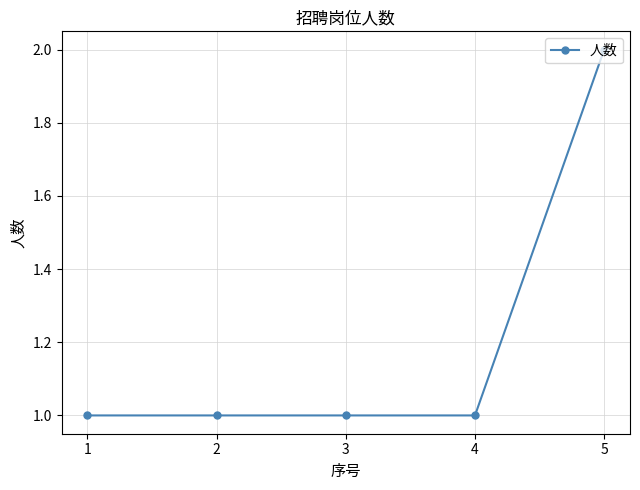

Reading left to right, list all the values displayed in this chart.

1=1	2=1	3=1	4=1	5=2